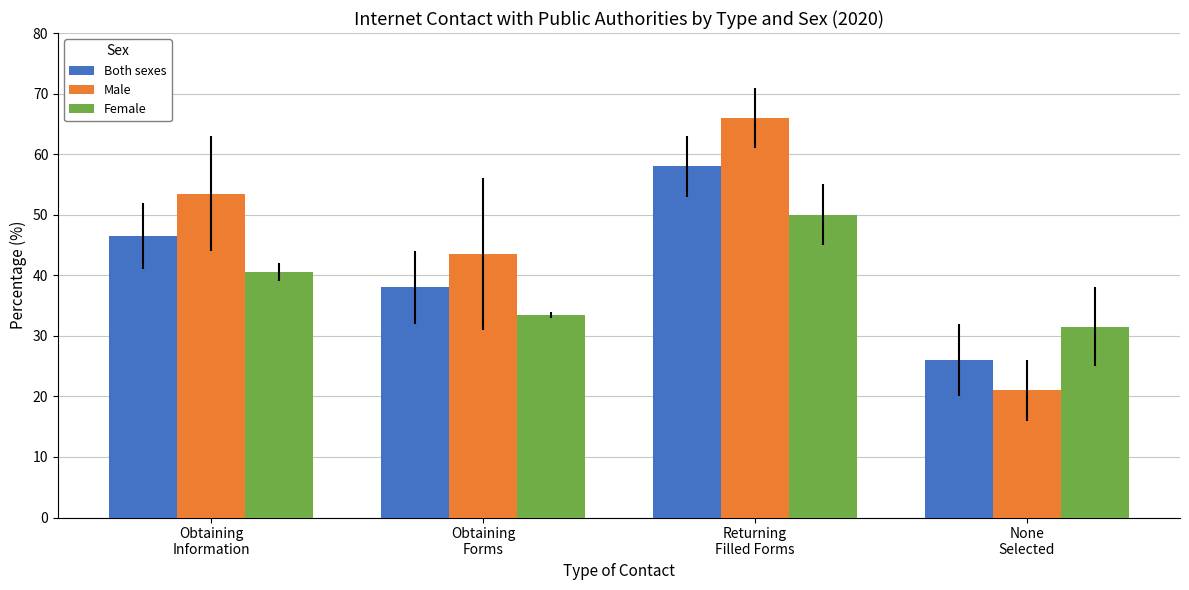

What is the label of the 4th bar from the left?

None
Selected